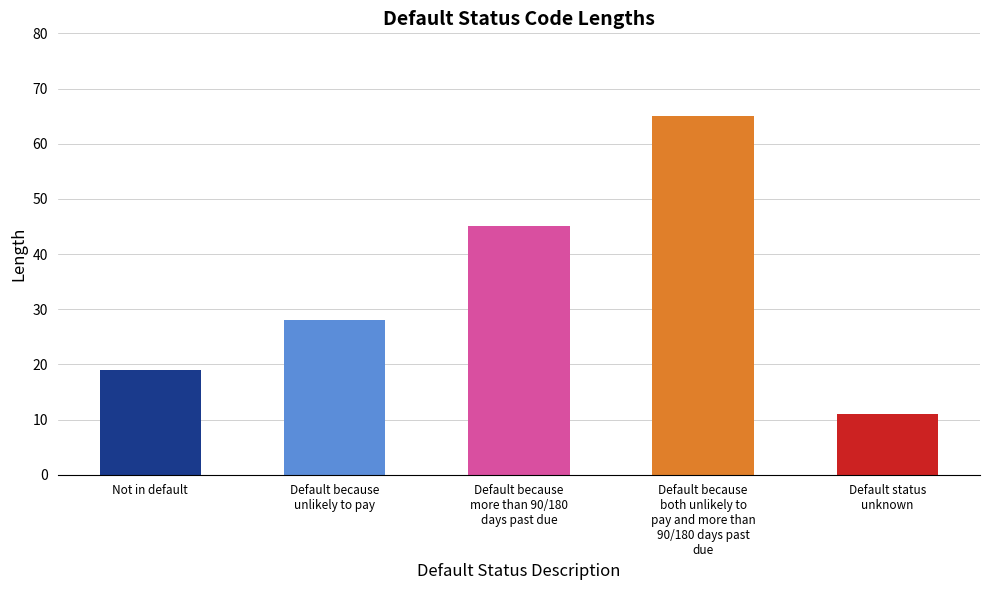

Which has a higher value, Not in default or Default because
more than 90/180
days past due?

Default because
more than 90/180
days past due